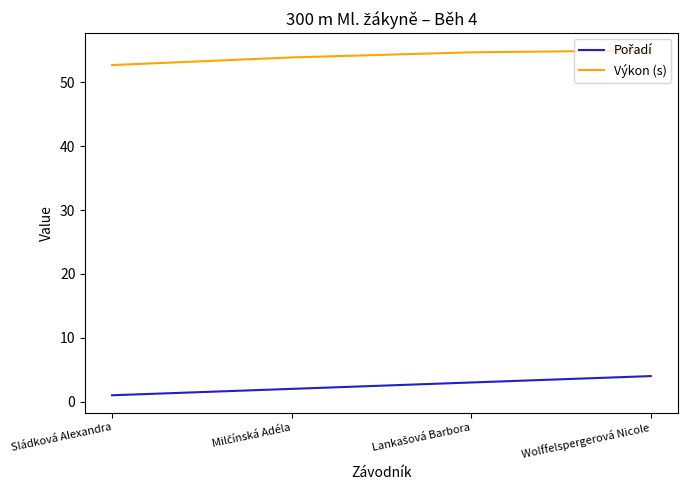

What is the average value of the Výkon (s) series?

54.1